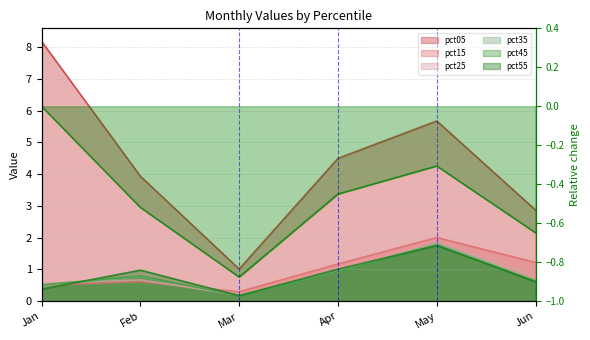

What is the minimum value shown in the chart?

-0.9